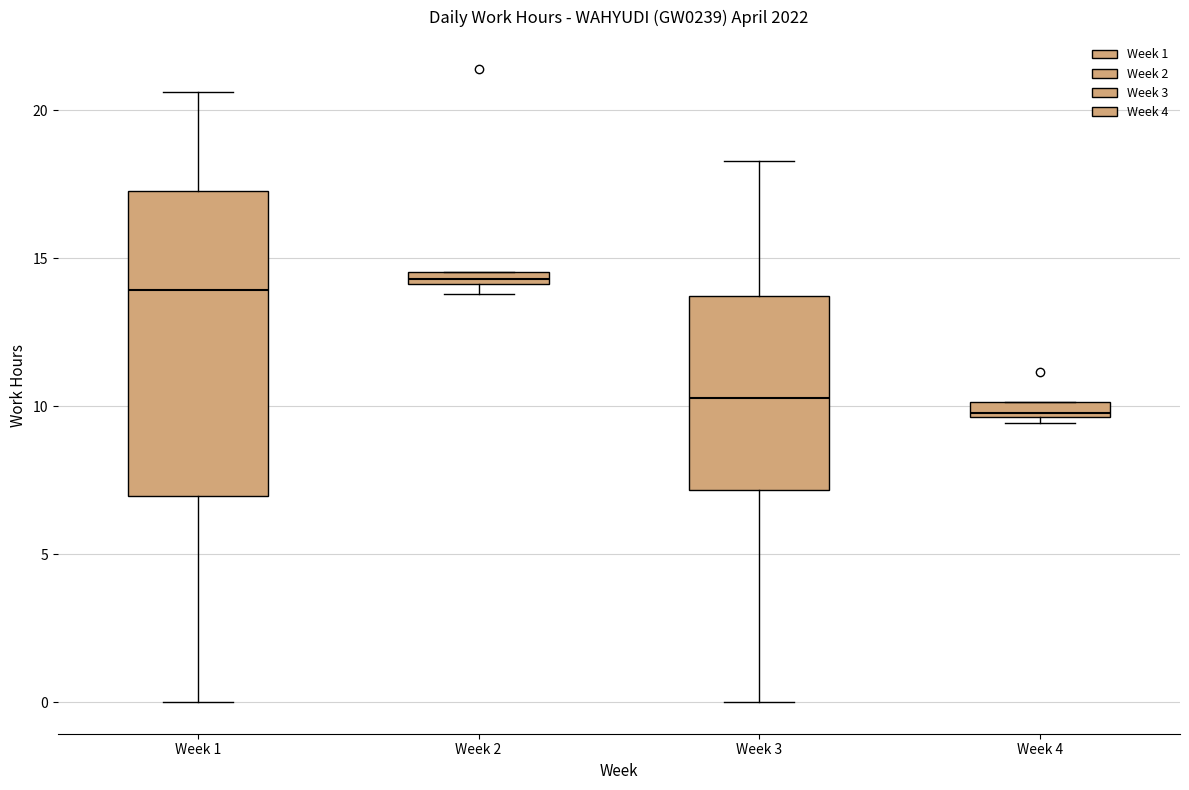

Comparing the boxes themselves (not the whiskers), which one is the tallest?

Week 1